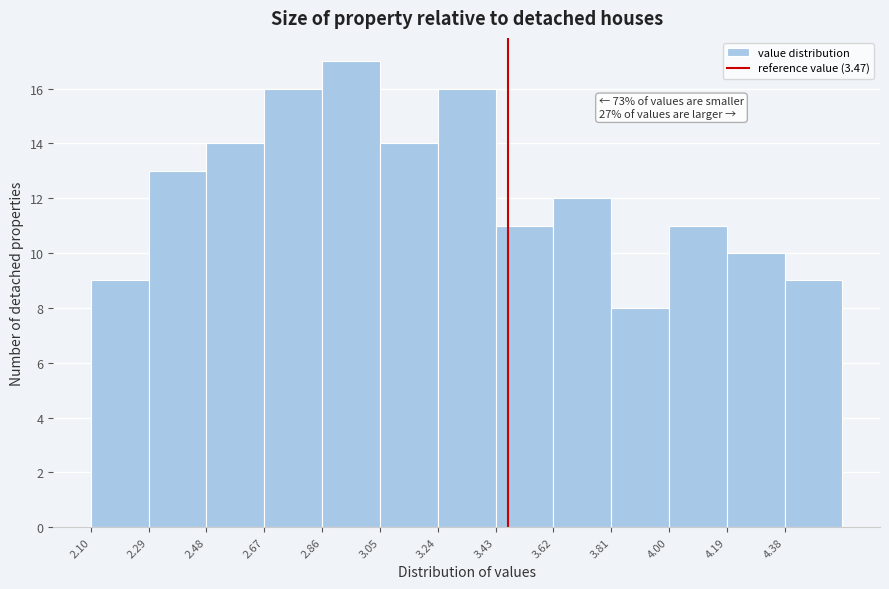

Over which range of the x-axis is the bar tallest?

2.86 to 3.05